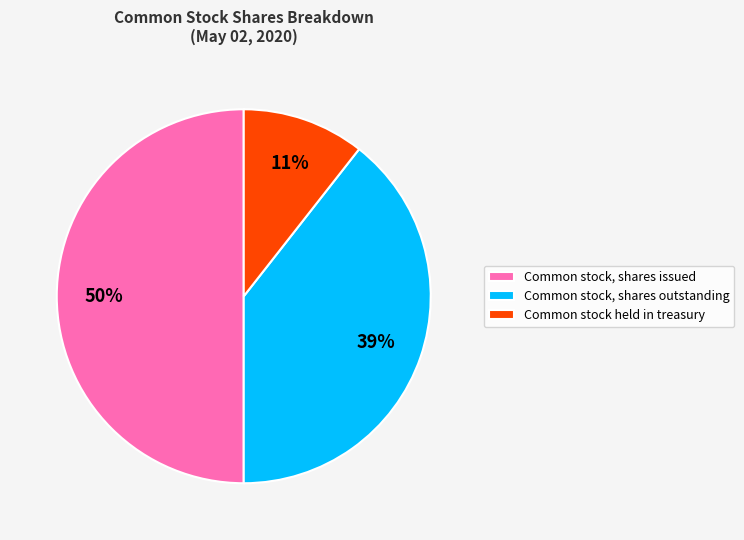

True or false: Common stock, shares issued accounts for 59% of the total.

False